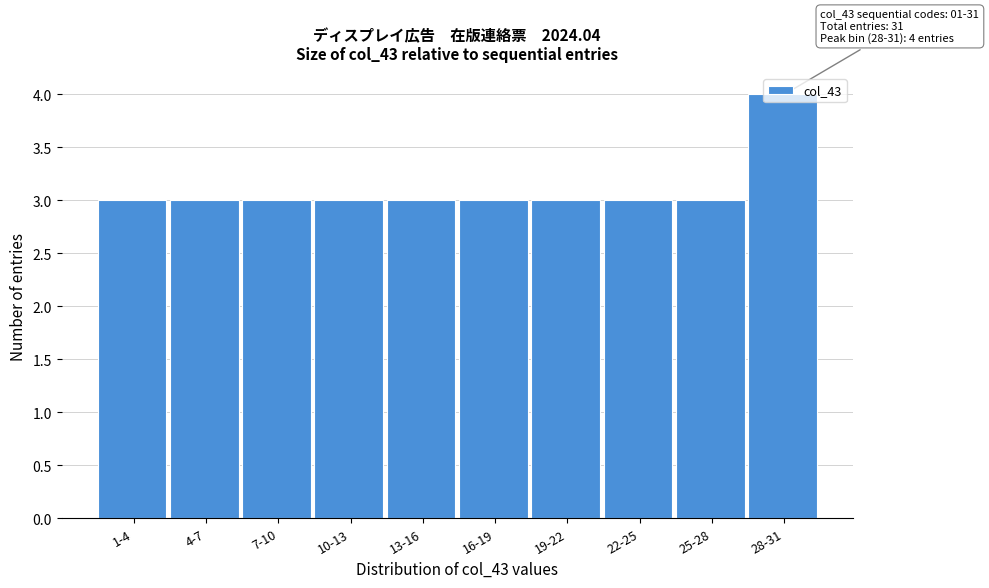

What is the sum of the values at 13-16 and 22-25?

6